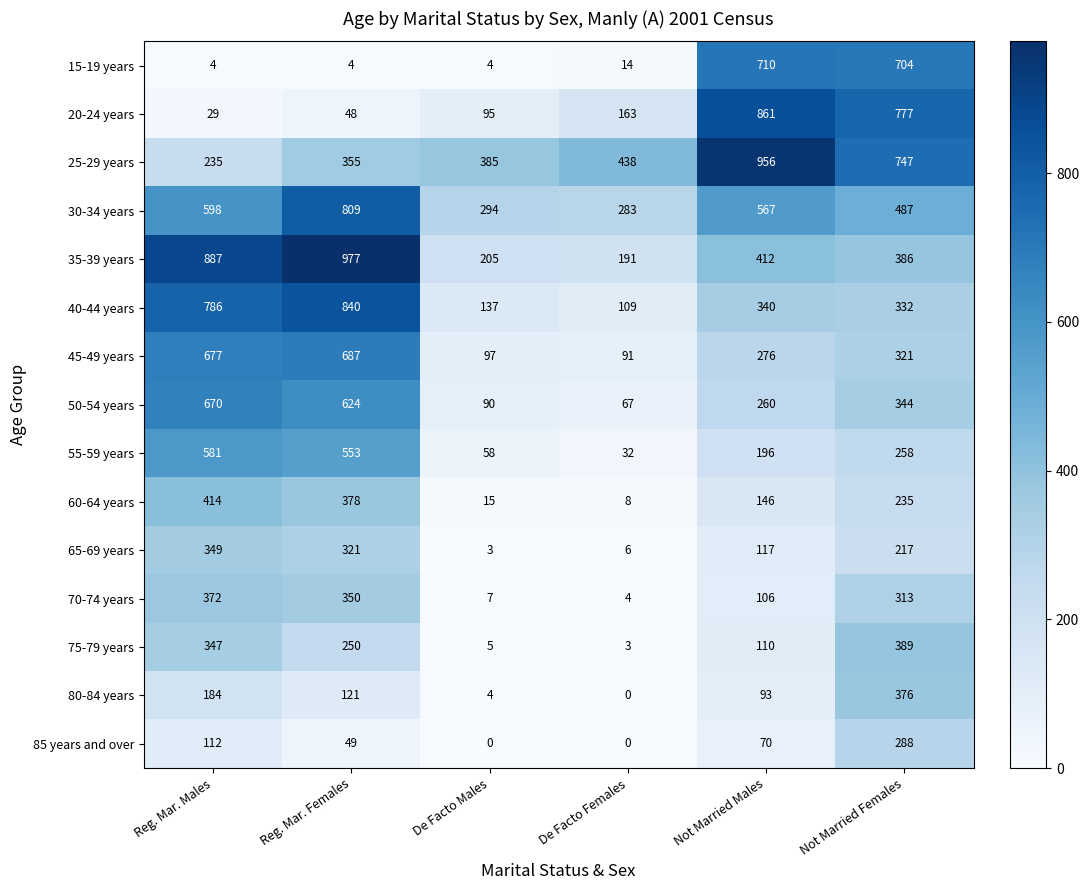

Rank the series by their maximum value, from highest to lowest.

35-39 years, 25-29 years, 20-24 years, 40-44 years, 30-34 years, 15-19 years, 45-49 years, 50-54 years, 55-59 years, 60-64 years, 75-79 years, 80-84 years, 70-74 years, 65-69 years, 85 years and over